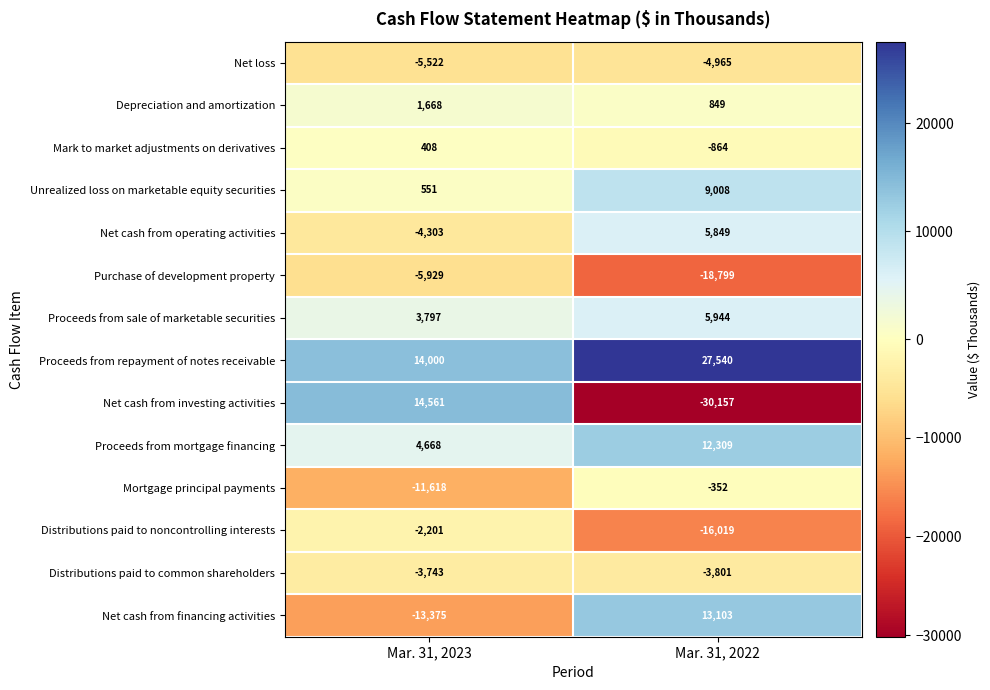

What is the approximate value of Depreciation and amortization at Mar. 31, 2022?

849